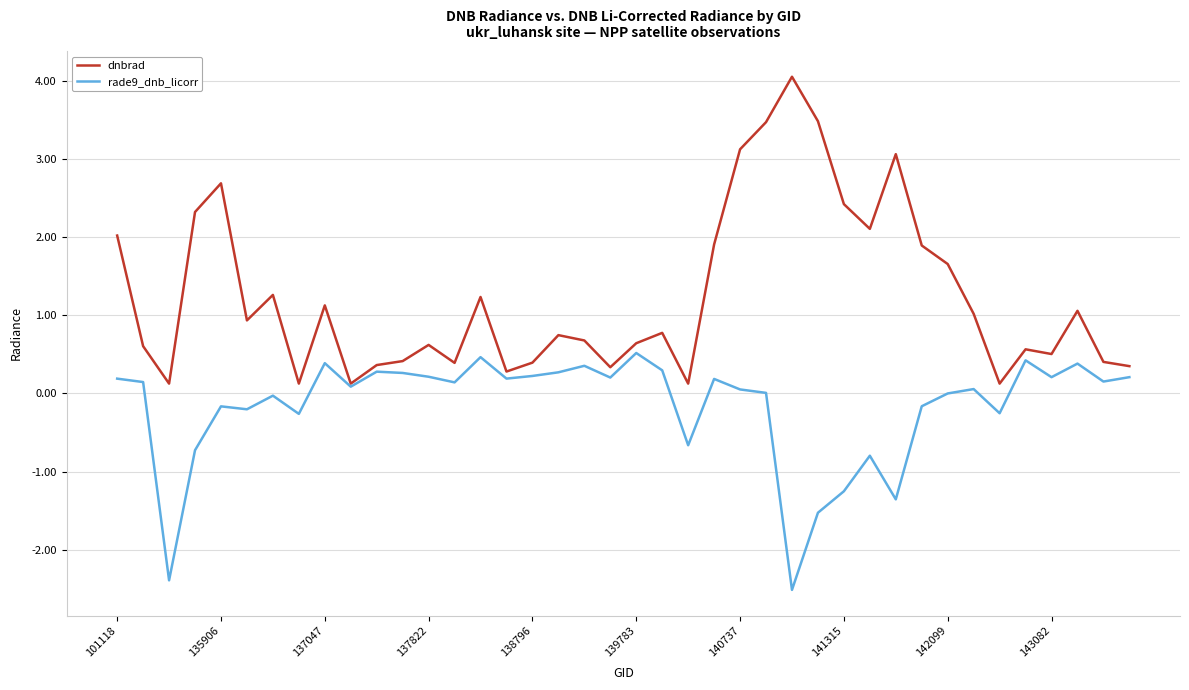

What is the highest value of the rade9_dnb_licorr series?

0.5